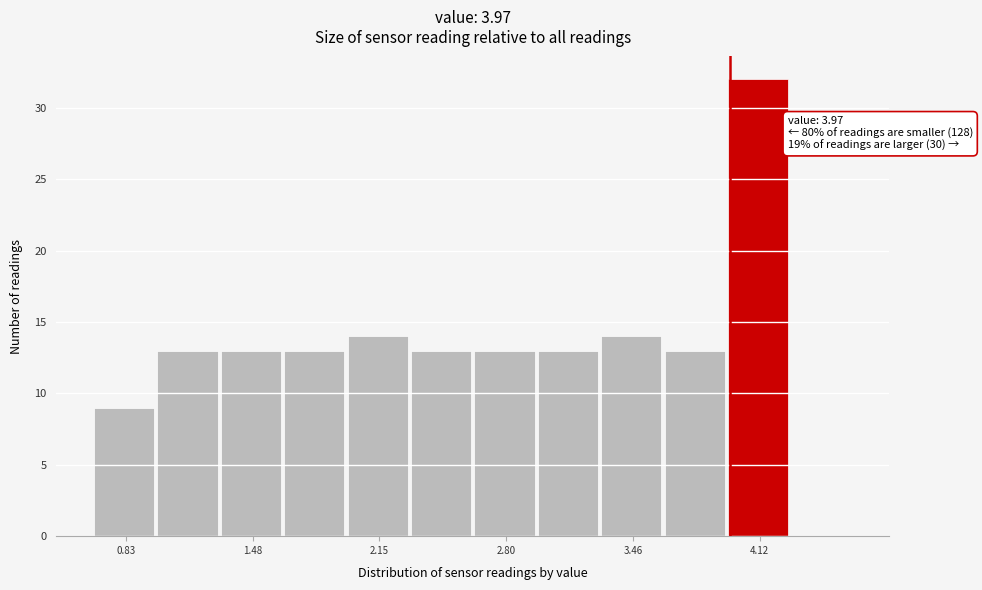

Read against the x-axis, roughly where is the centre of the tallest bar?

4.1